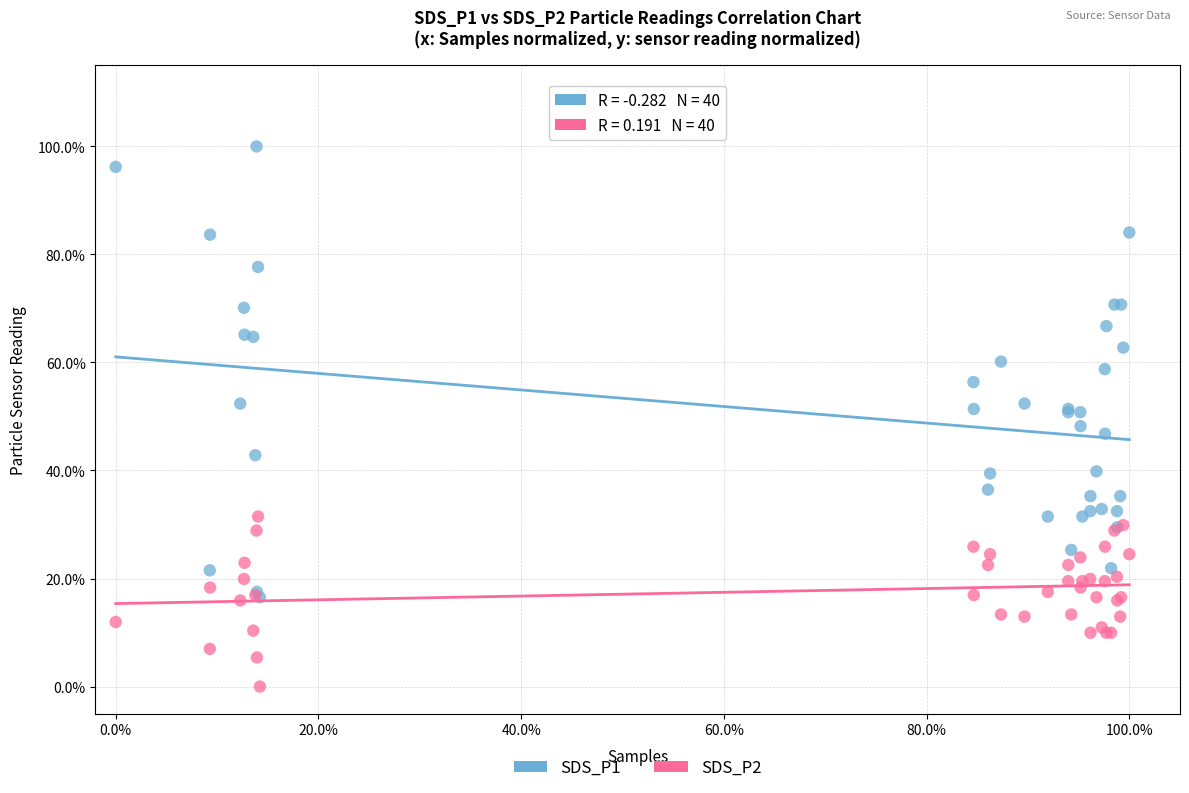

What are all the series names shown in the legend?

SDS_P1, SDS_P2